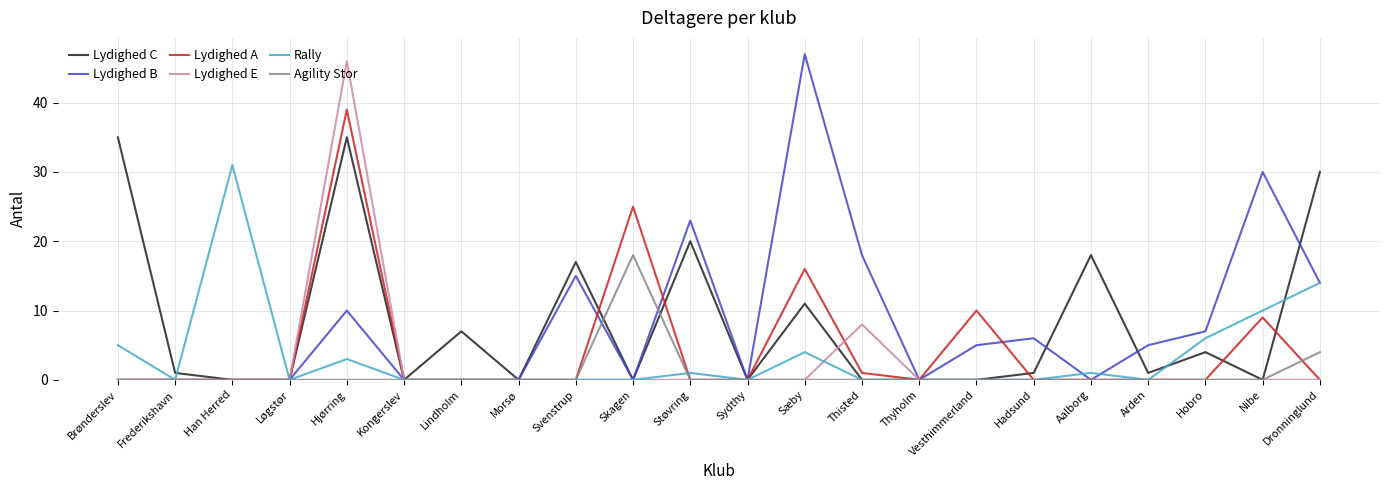

Does the chart have visible grid lines?

Yes